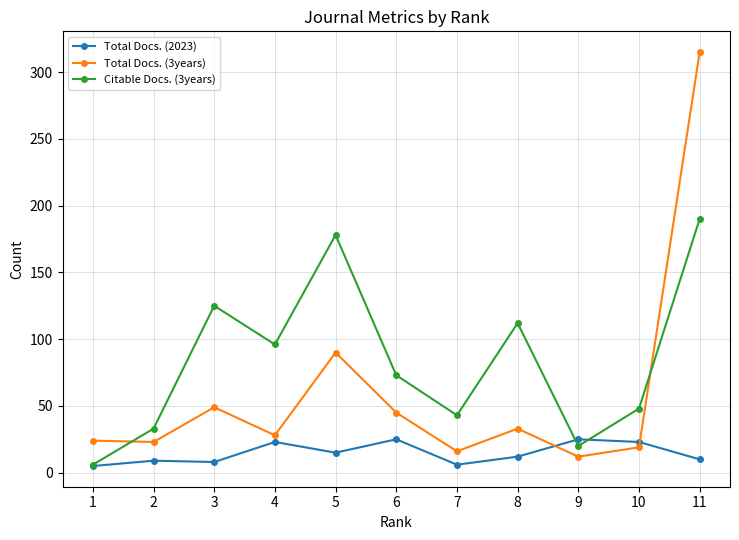

True or false: Citable Docs. (3years) has a value of 157 at 8.

False